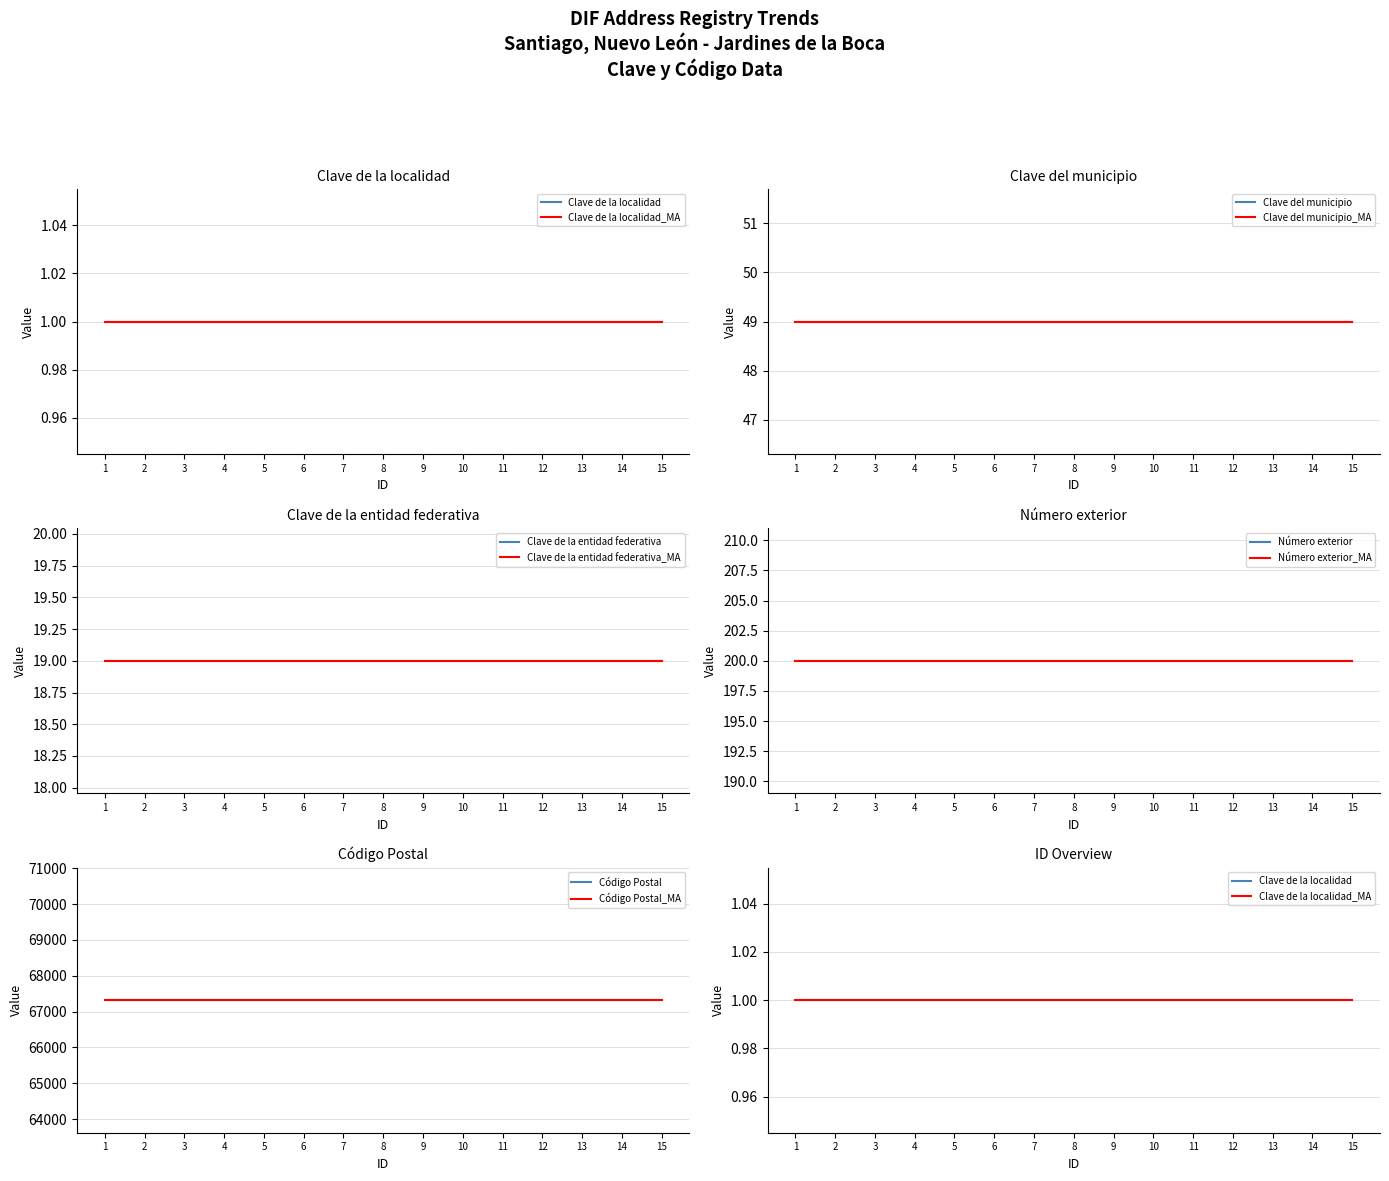

True or false: Clave de la entidad federativa and Código Postal cross at least once.

False